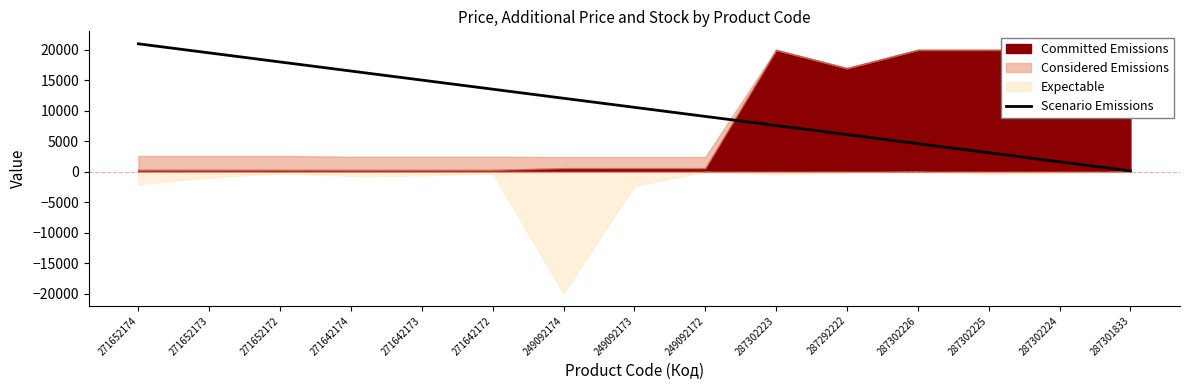

What is the difference between the second highest and minimum values?

19321.0